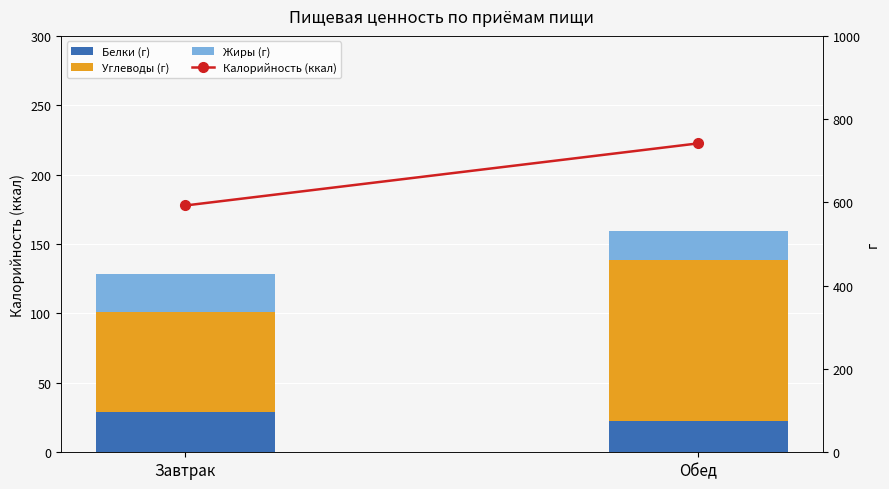

True or false: Белки (г) has a value of 28.8 at Завтрак.

True